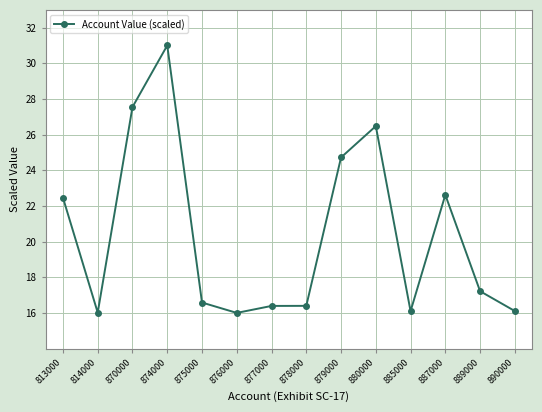

What is the sum of the values at 874000 and 875000?

47.6